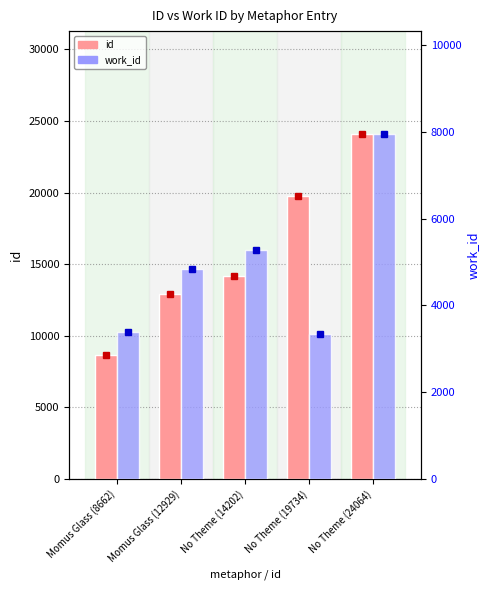

Is it true that work_id equals 7940 at No Theme (24064)?

True